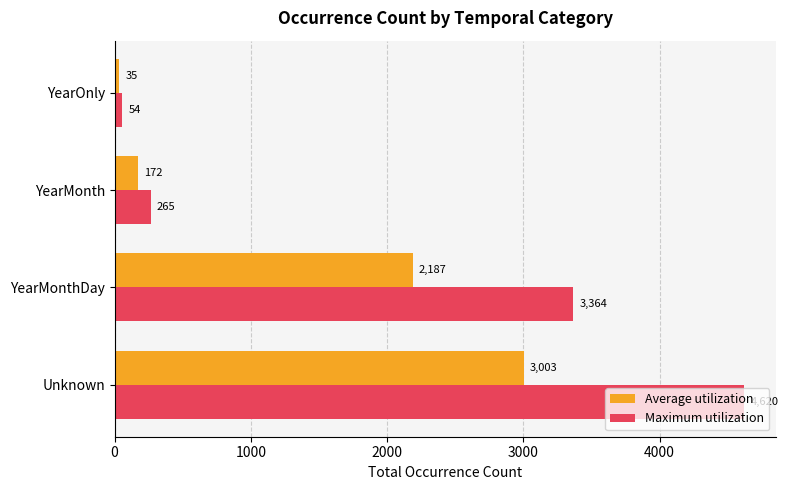

The Maximum utilization series shows 54.0 at YearOnly. True or false?

True